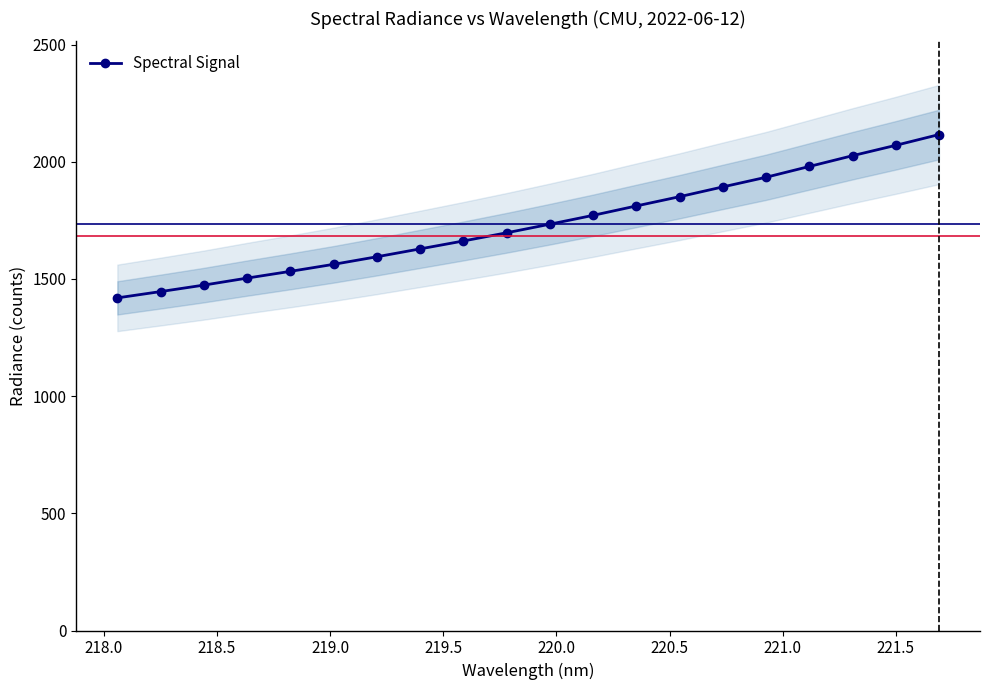

What is the value of the 18th point from the left?

2025.7